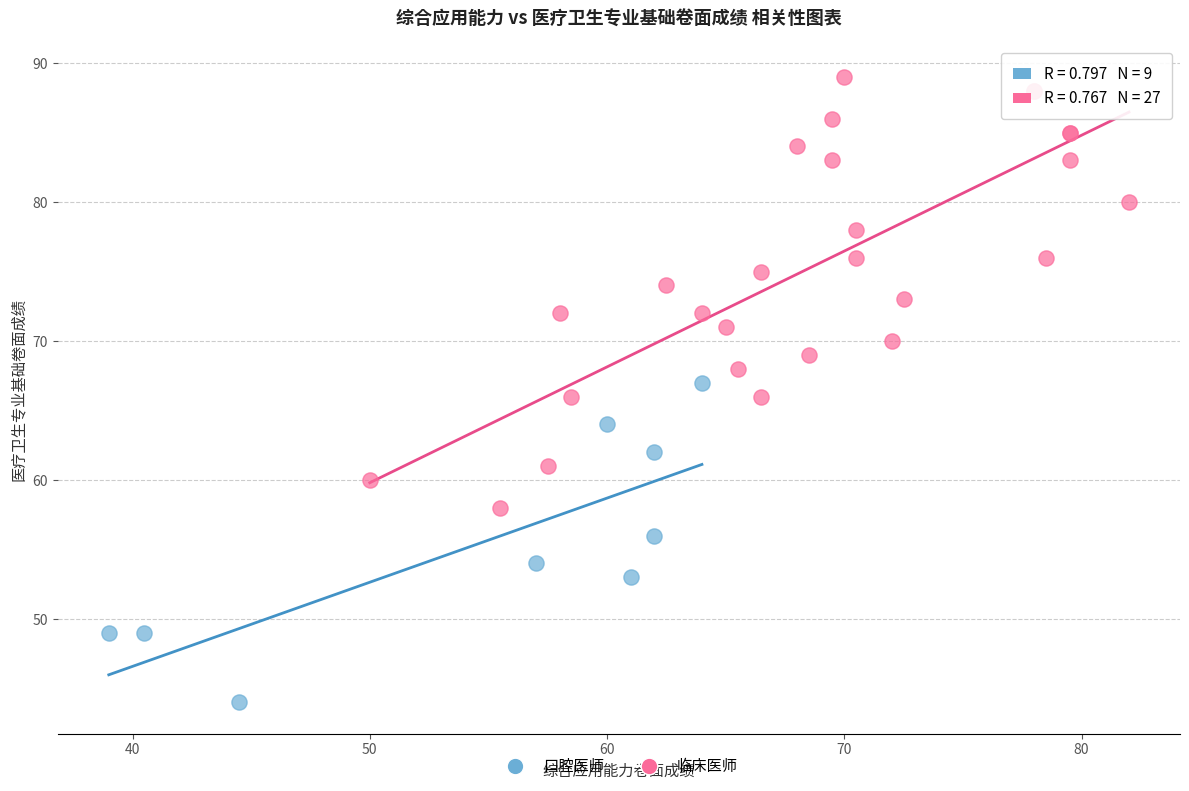

Which series has the largest Y range (max minus min)?

临床医师